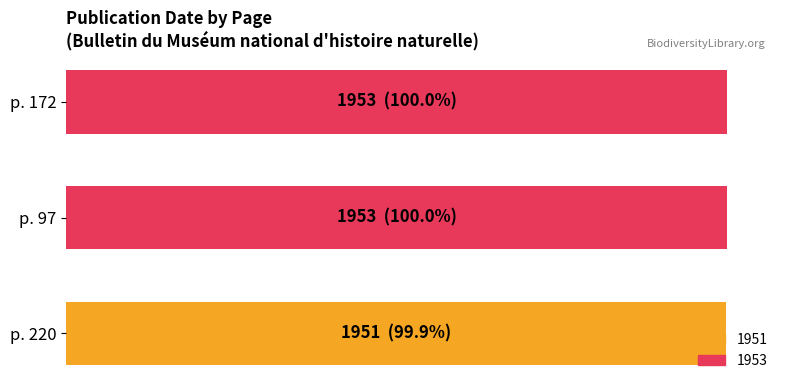

Does the chart contain any negative values?

No